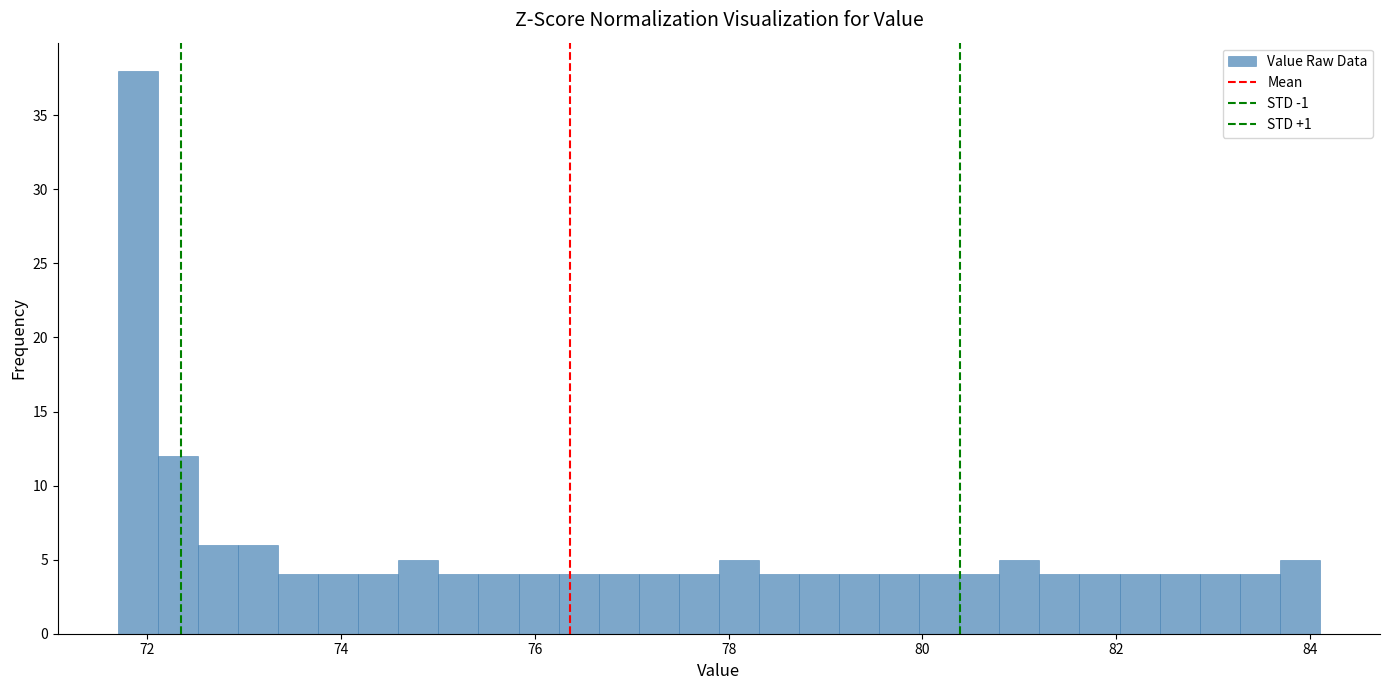

Read against the x-axis, roughly where is the centre of the tallest bar?

72.0